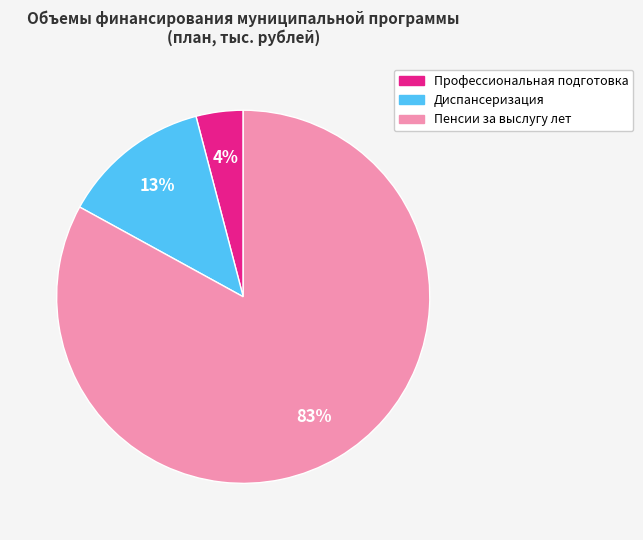

How many segments does this pie chart have?

3